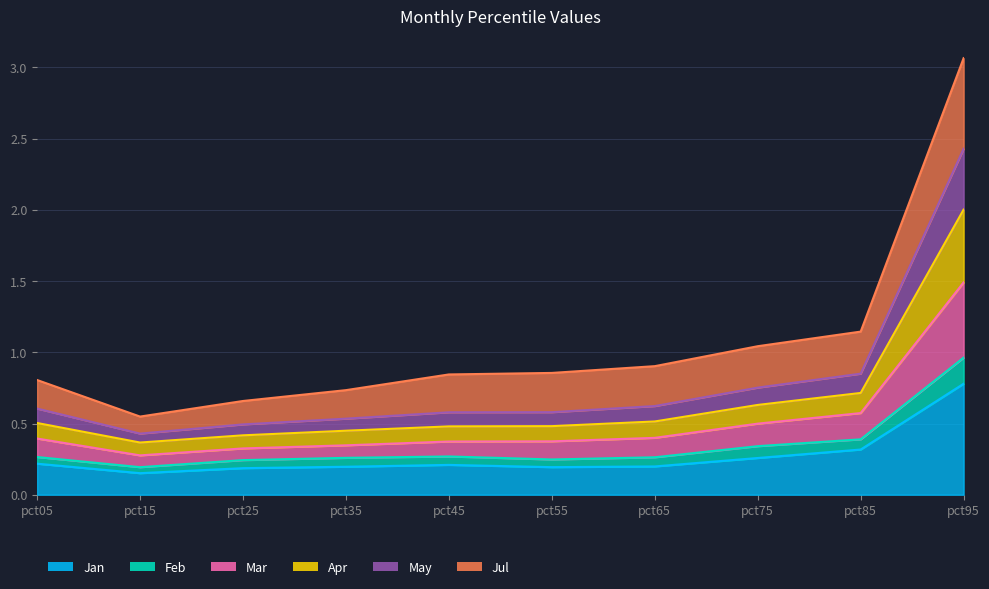

Which category has the highest value across all series?

pct95